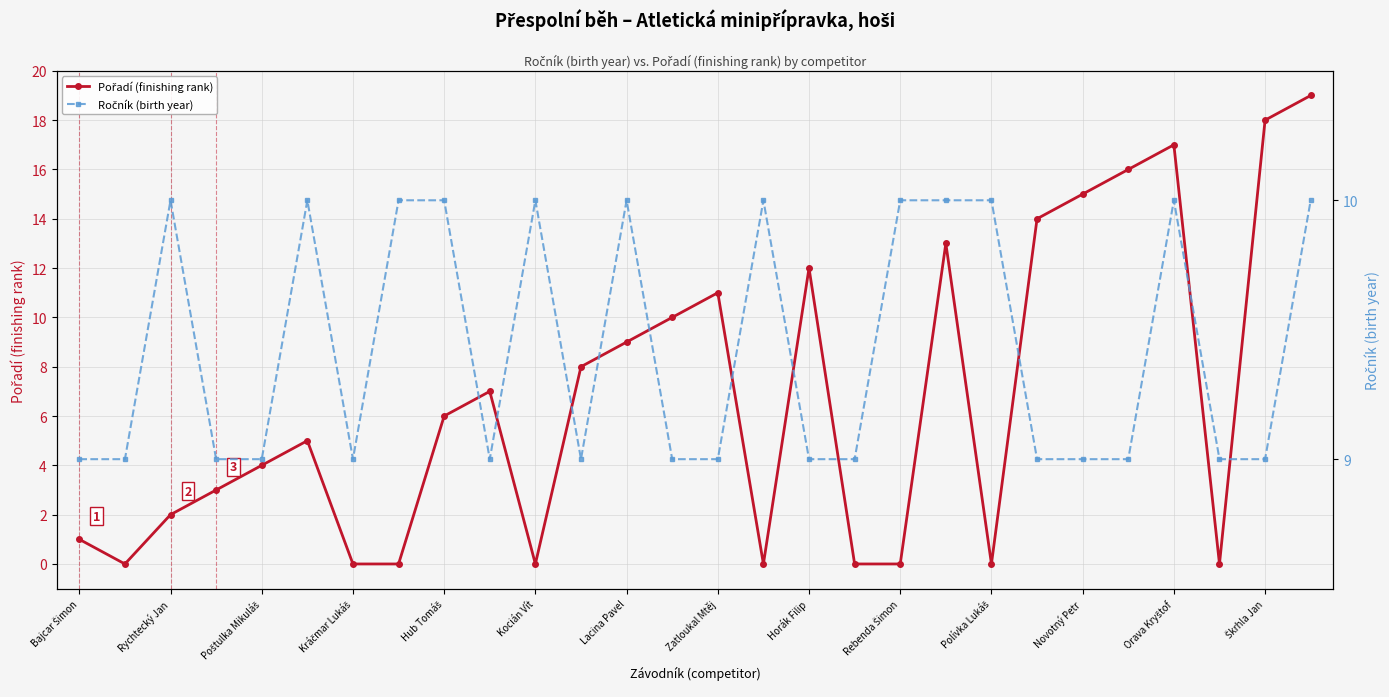

True or false: Ročník (birth year) and Pořadí (finishing rank) intersect in this chart.

True